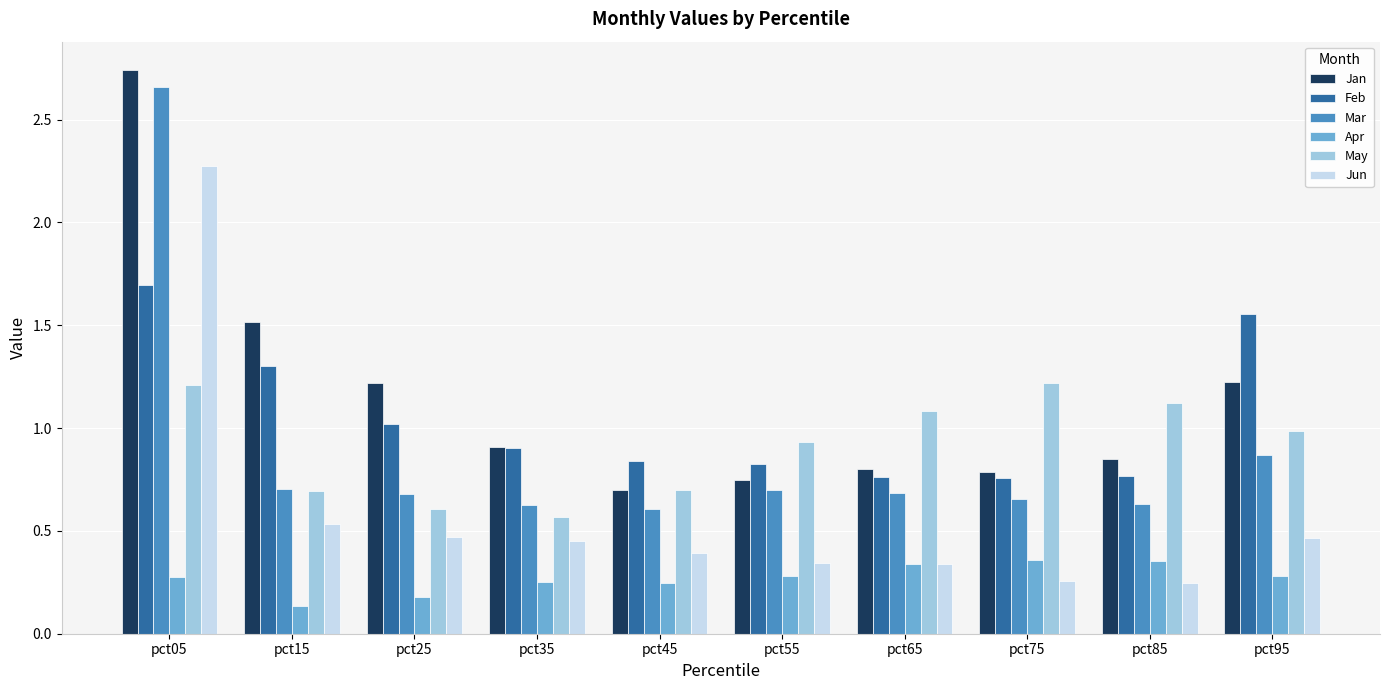

What is the value of the Feb bar at the 3rd from the left?

1.0